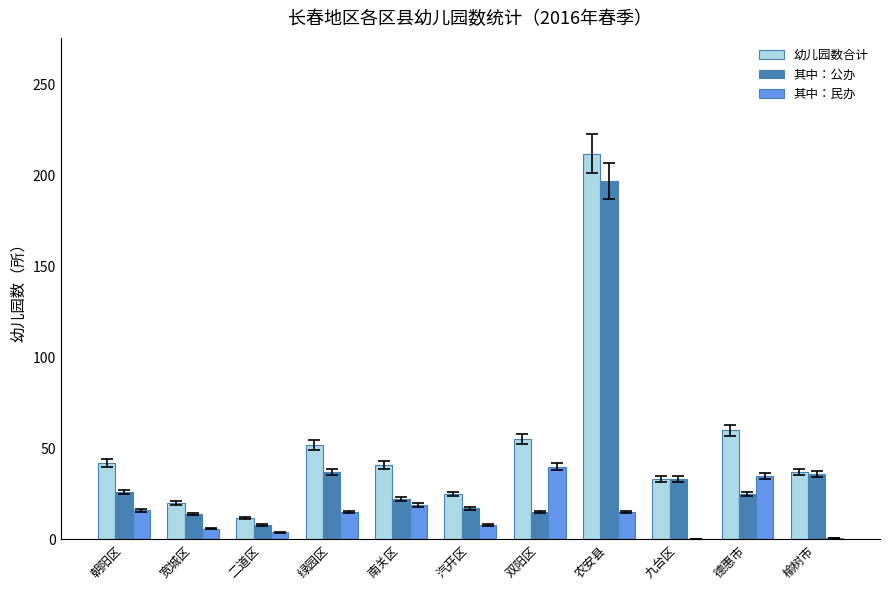

What value does the 其中：民办 series have at 农安县?

15